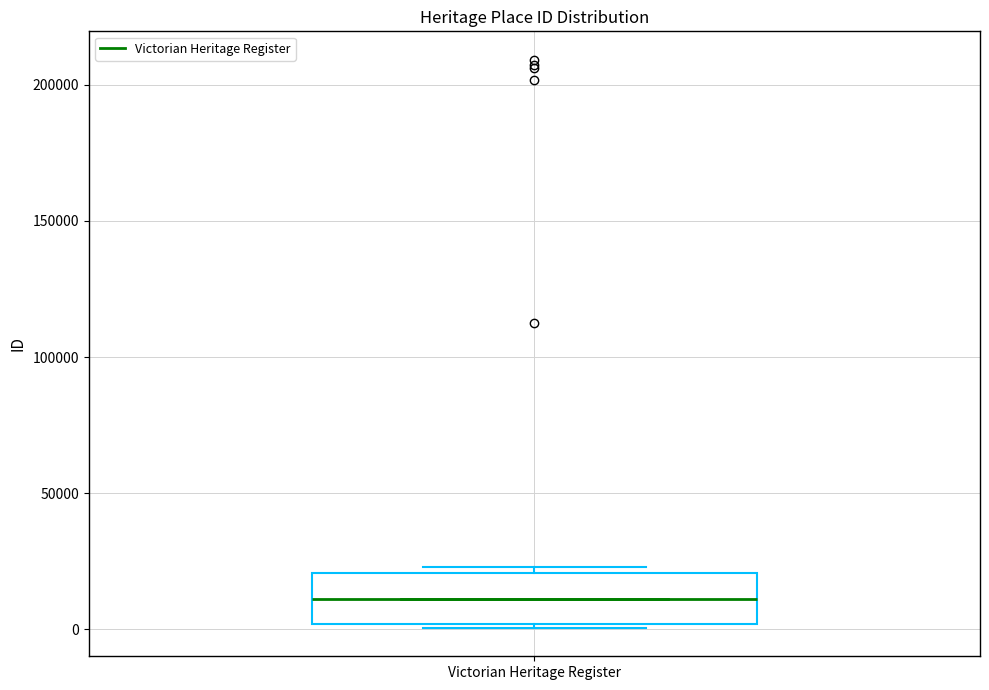

Transcribe this box plot: give where the median line is, the range the box spans, and where the two whiskers end, as read against the y-axis. The values are not printed on the chart, so give them approximately, as read against the axis.

median 10000, box 0 to 20000, whiskers 0 (just below the box's lower edge) to 25000